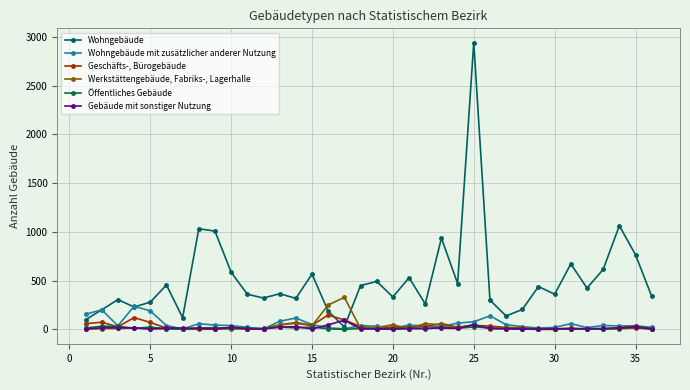

How many lines are shown in the chart?

6